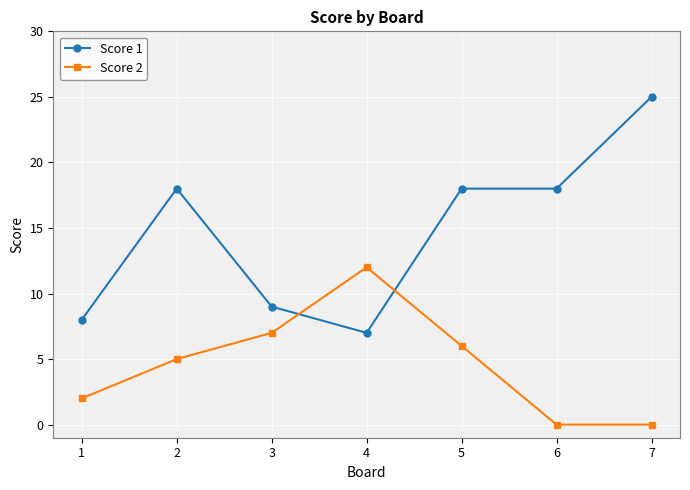

Which series changed the most between 3 and 4?

Score 2